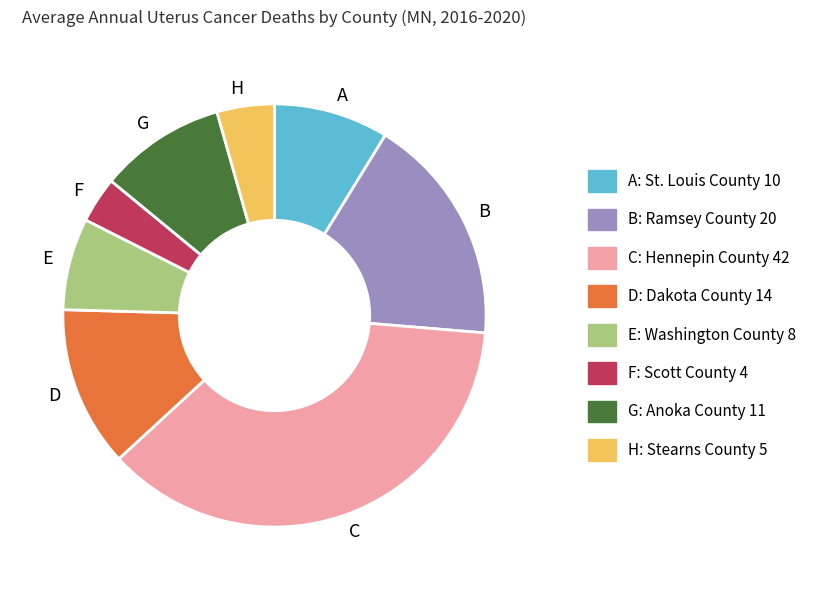

Is there any slice that represents more than half of the pie?

No